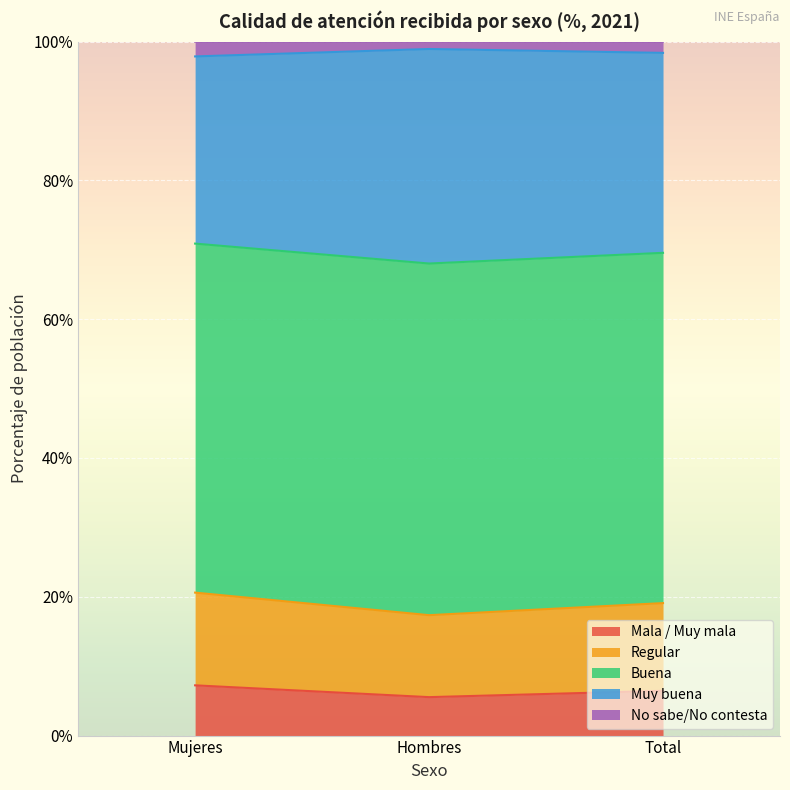

Where is Buena nearest to the value 98?

Mujeres